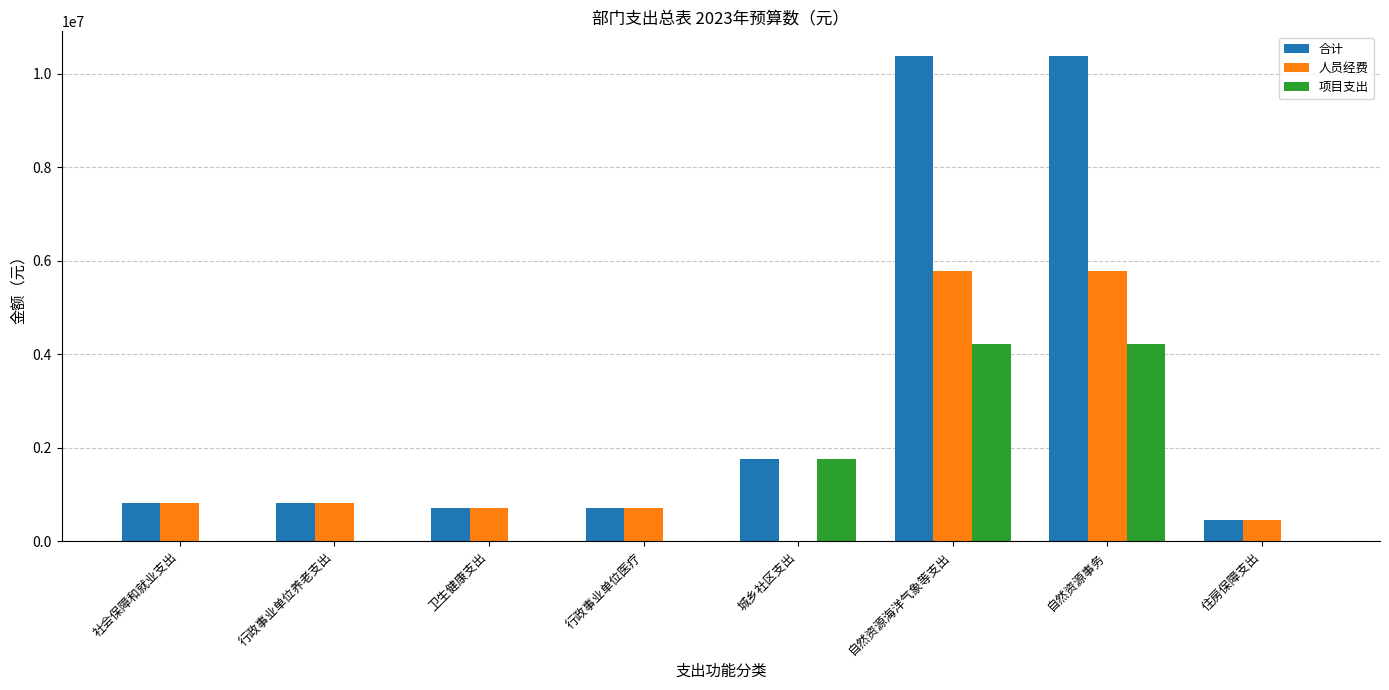

Where is 合计 nearest to the value 5418877?

城乡社区支出